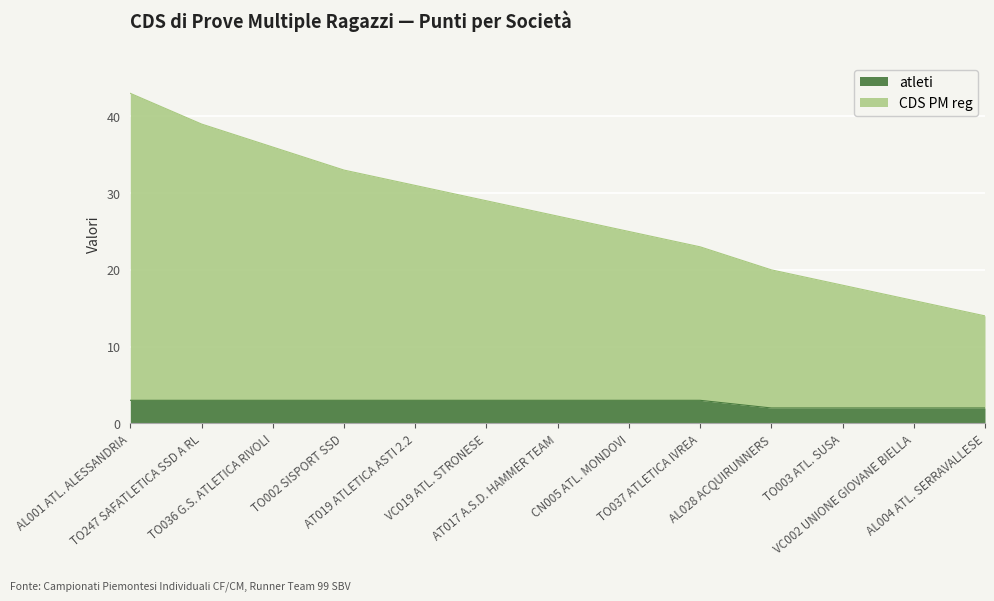

What position from the right is AL001 ATL. ALESSANDRIA?

13